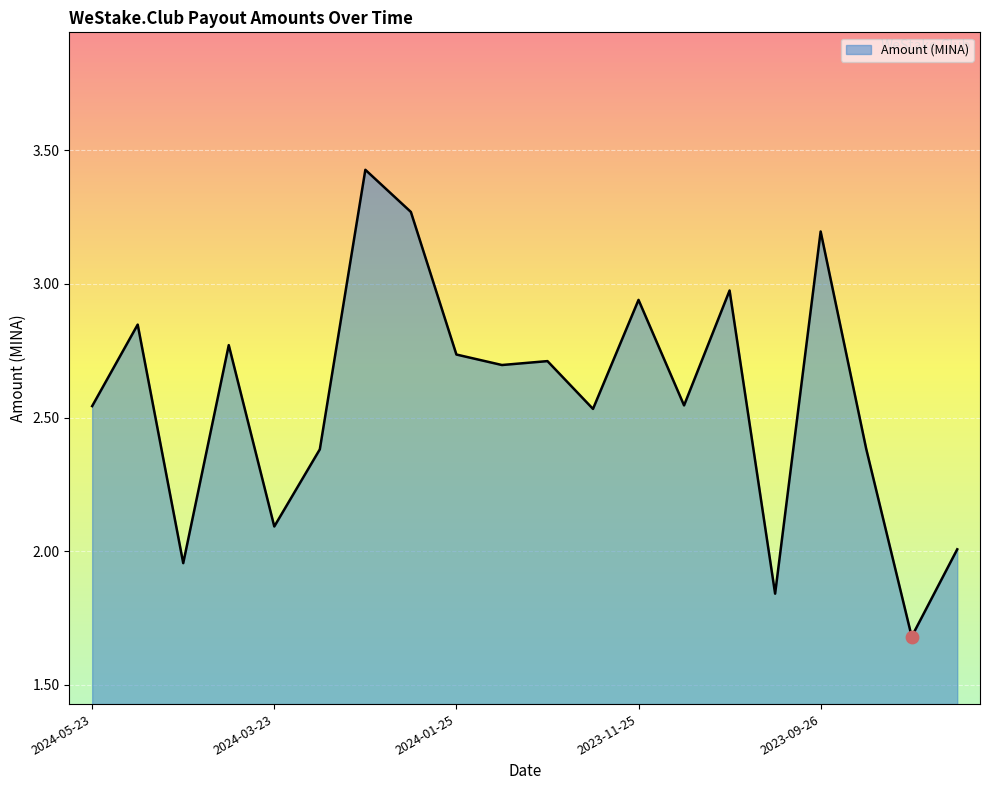

What is the difference between the maximum and minimum values?

1.7